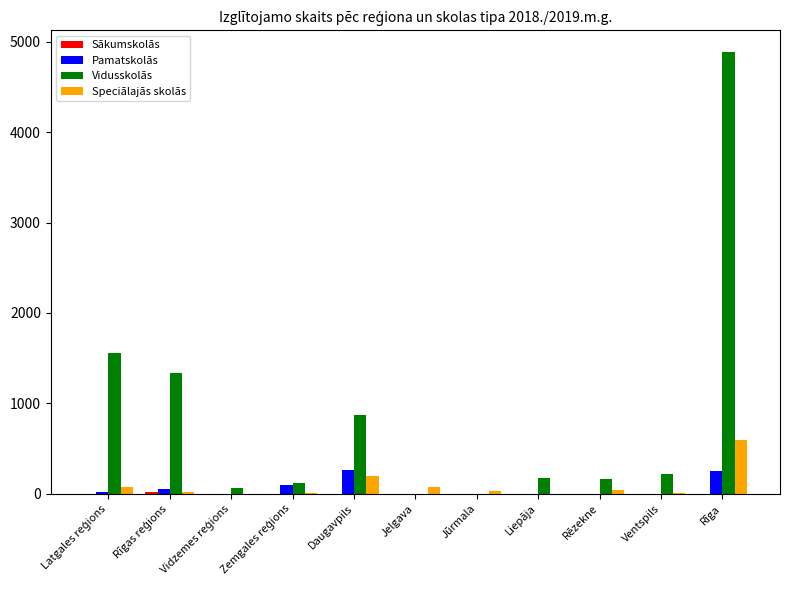

What is the average value of the Speciālajās skolās series?

94